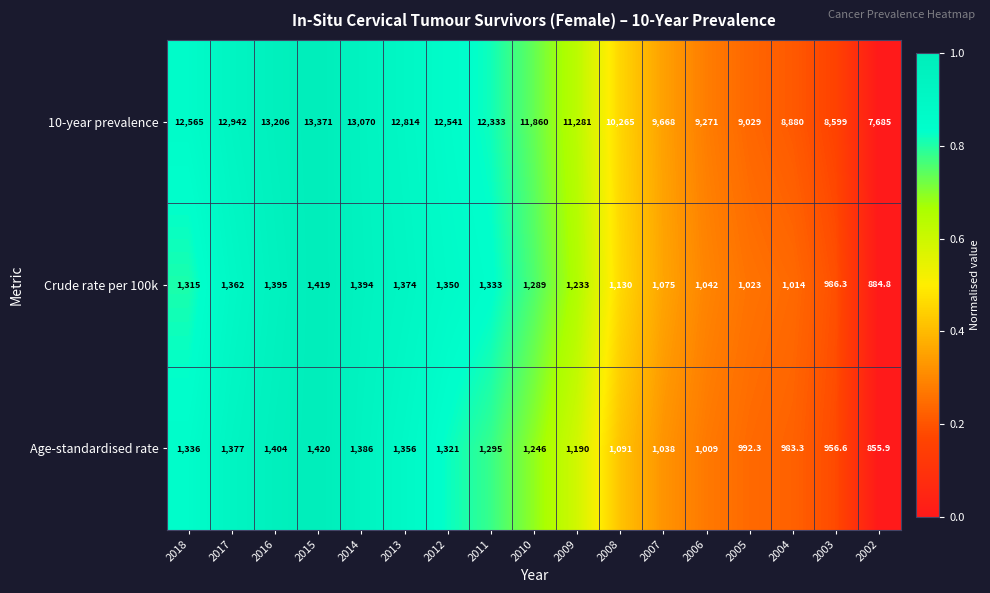

Which series has the largest range (max minus min)?

10-year prevalence